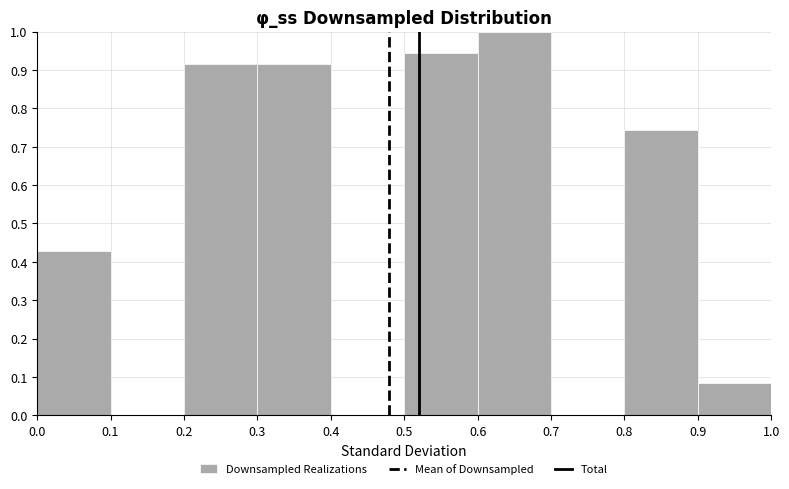

Over which range of the x-axis is the bar tallest?

0.6 to 0.7